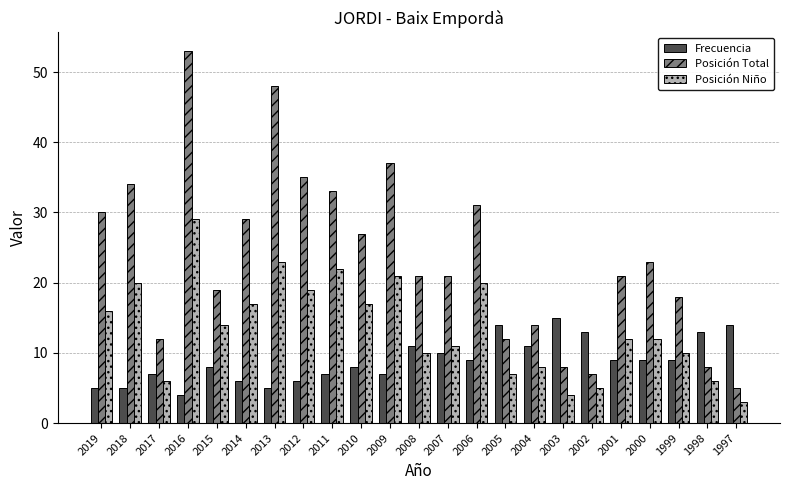

At which label does Posición Niño reach its minimum?

1997